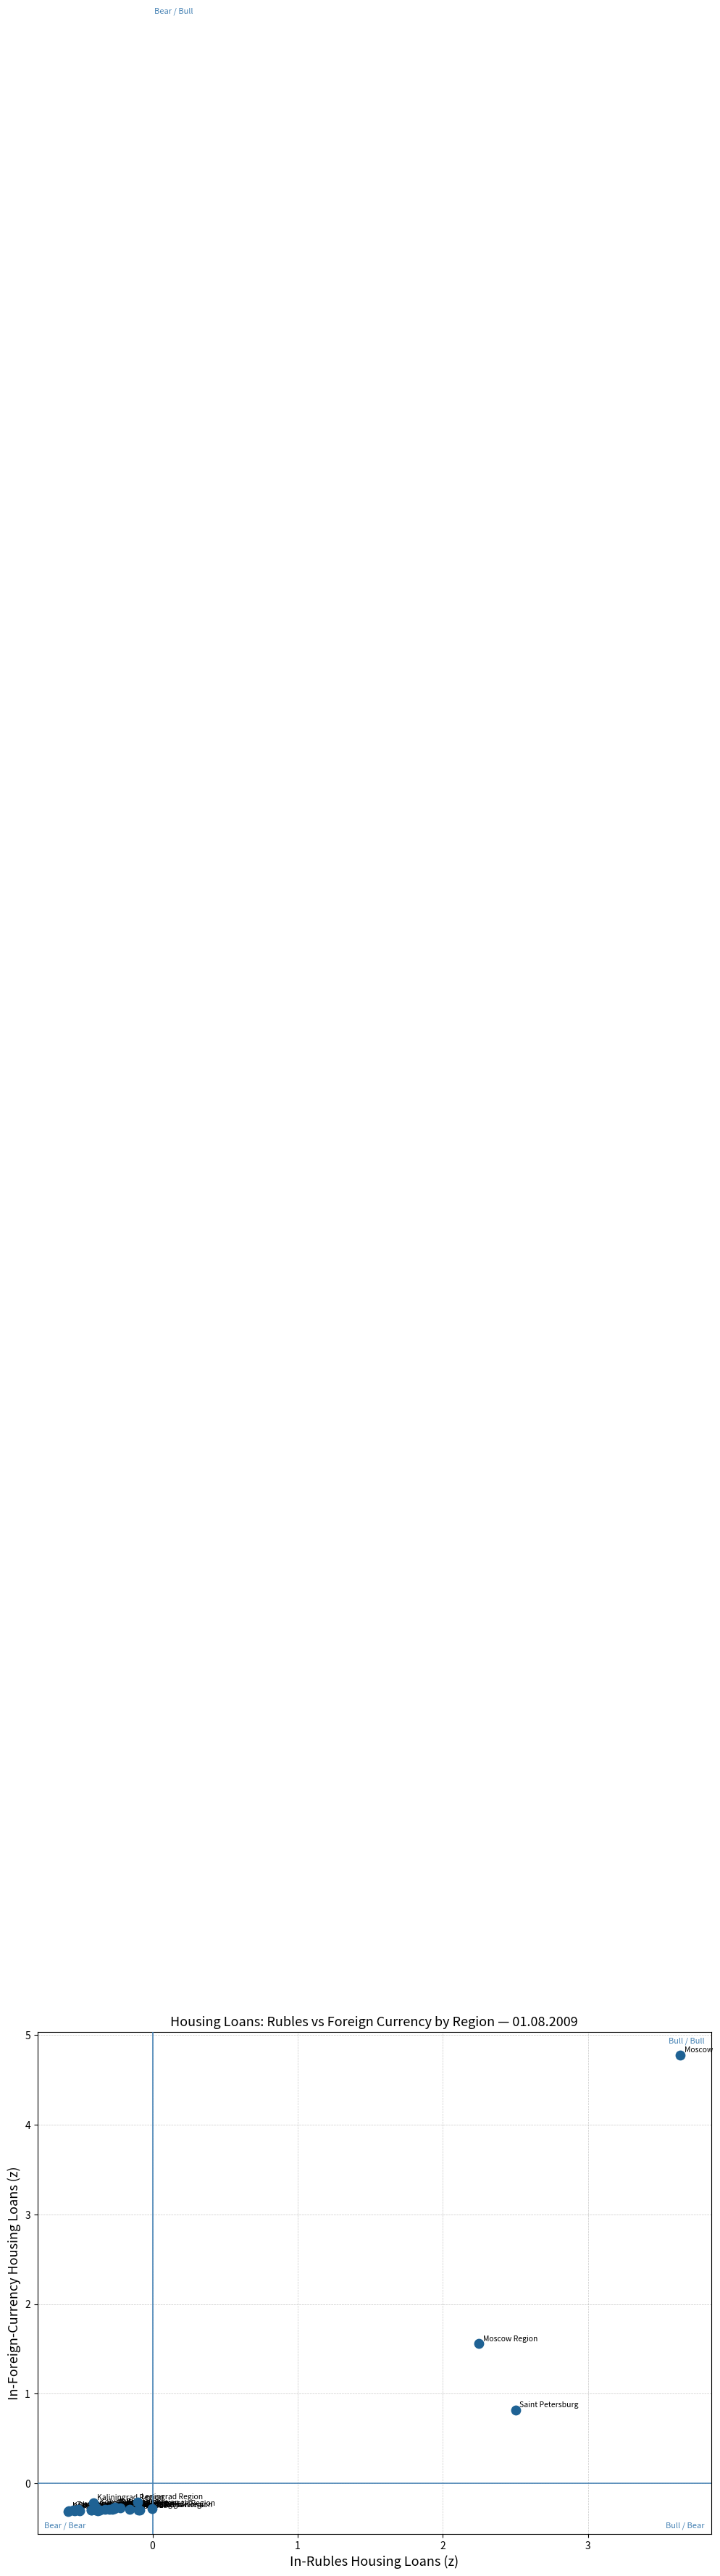

What Y value in the scatter plot is closest to 2?

1.6